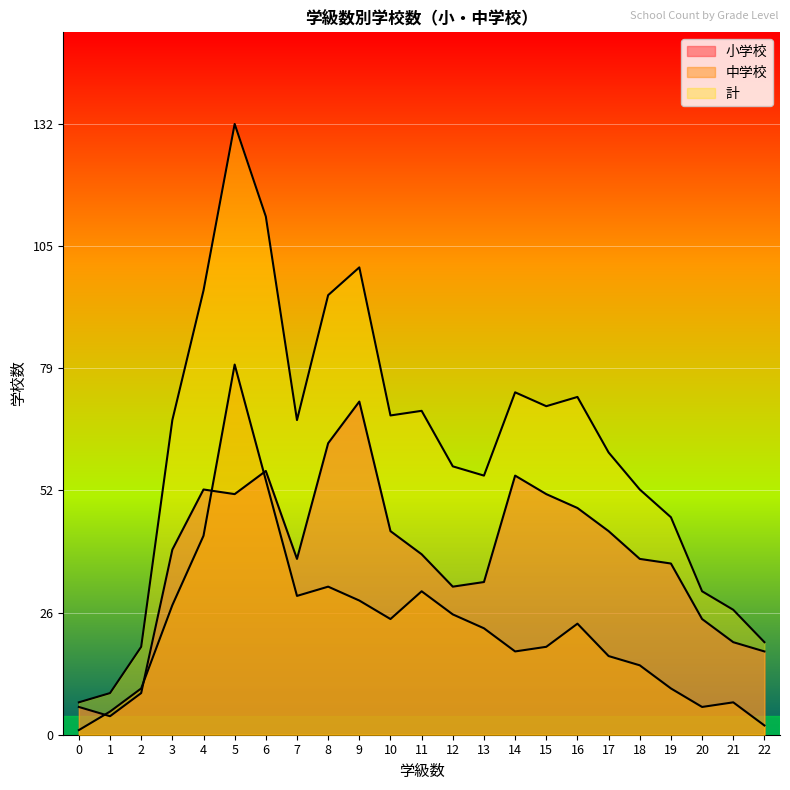

The value of 中学校 at 15 is 19. True or false?

True